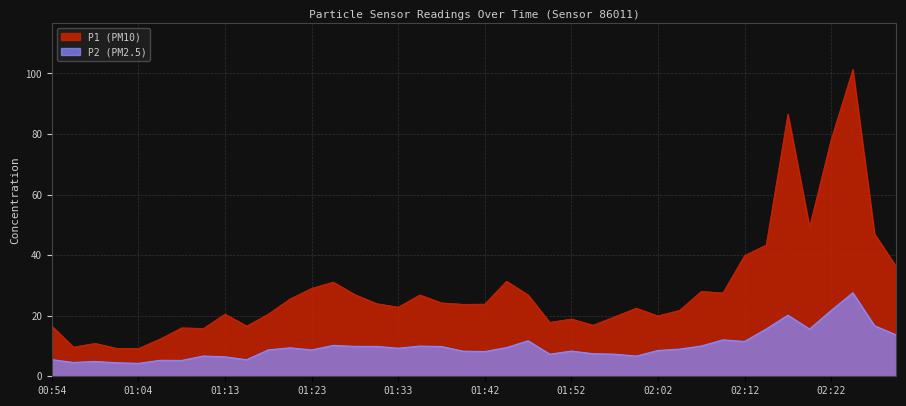

What is the difference between the second highest and second lowest values in the P2 series?

17.3